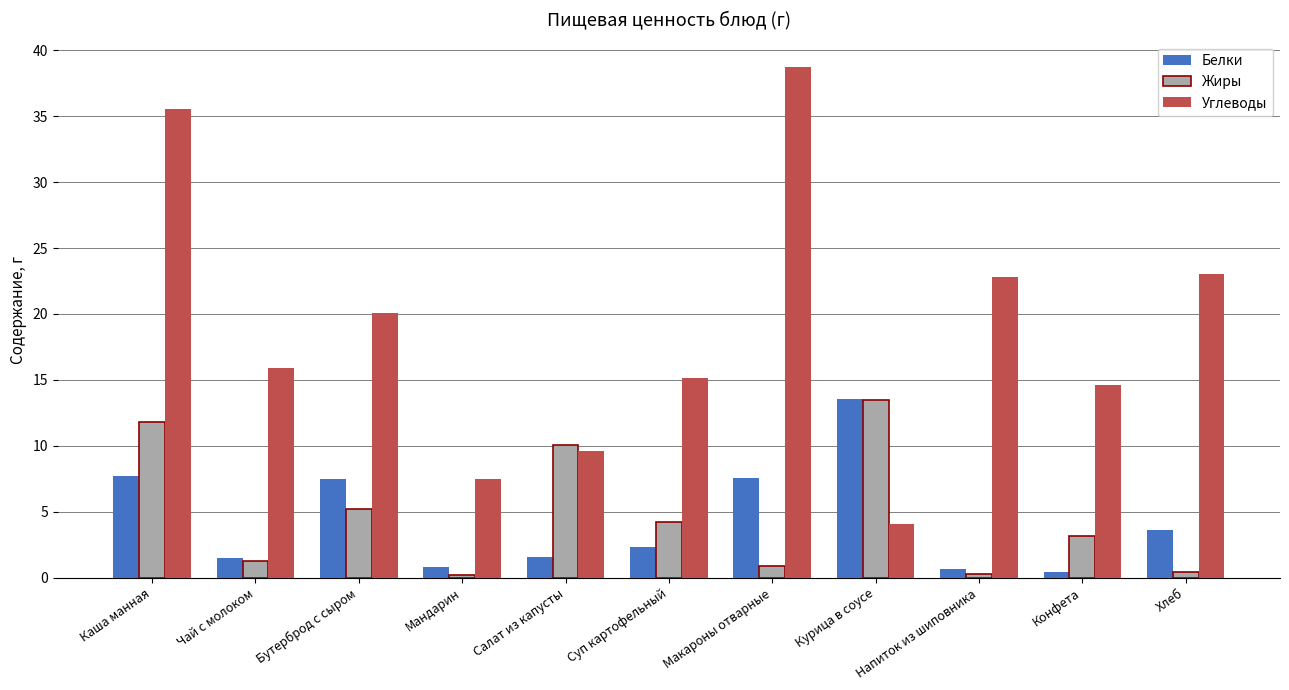

What is the spread (max minus min) of values at Чай с молоком?

14.6